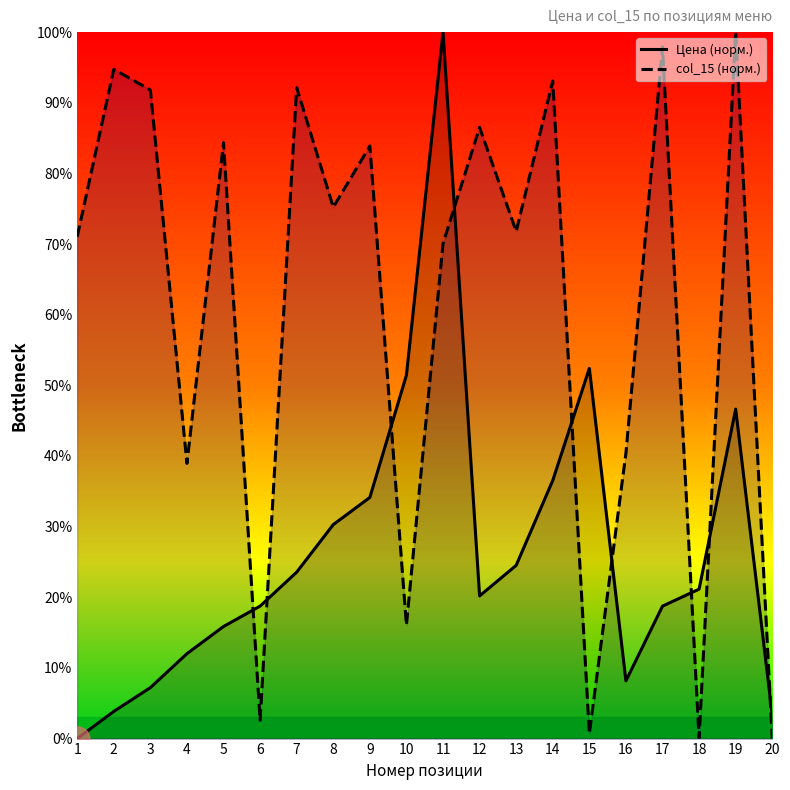

Reading left to right, extract all data points from this chart.

Цена (норм.): 0.0	3.8	7.2	12.0	15.9	18.8	23.6	30.3	34.1	51.4	100.0	20.2	24.5	36.5	52.4	8.2	18.8	21.2	46.6	3.4
col_15 (норм.): 71.0	94.7	91.8	39.0	84.3	2.6	92.1	75.2	83.9	16.1	70.1	86.5	71.8	93.1	0.7	40.4	97.9	0.1	100.0	0.0